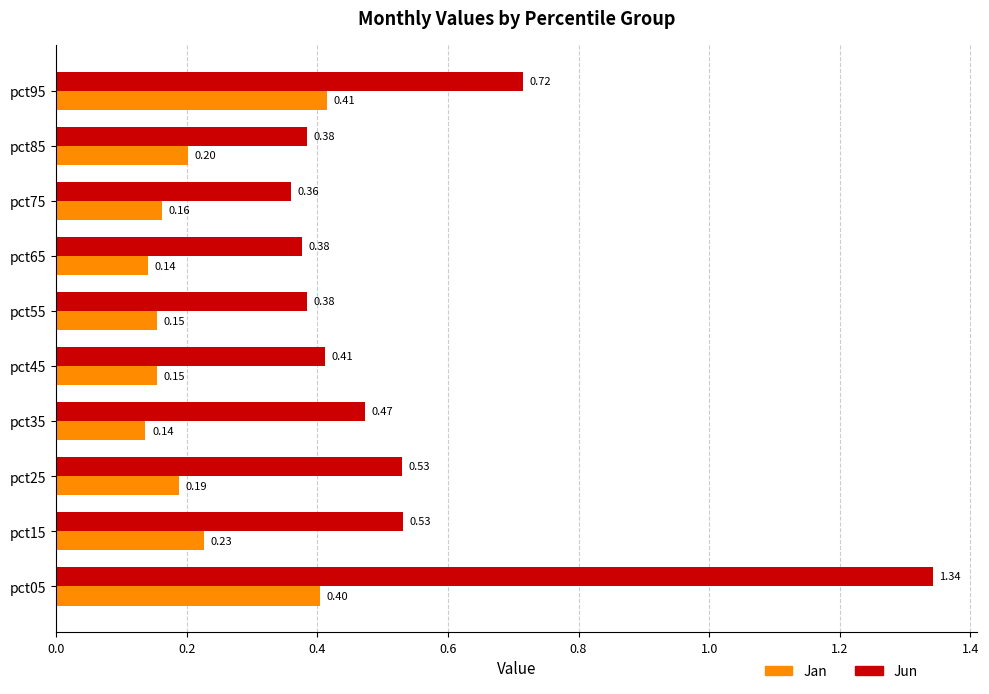

List the series in order of their peak value, highest first.

Jun, Jan